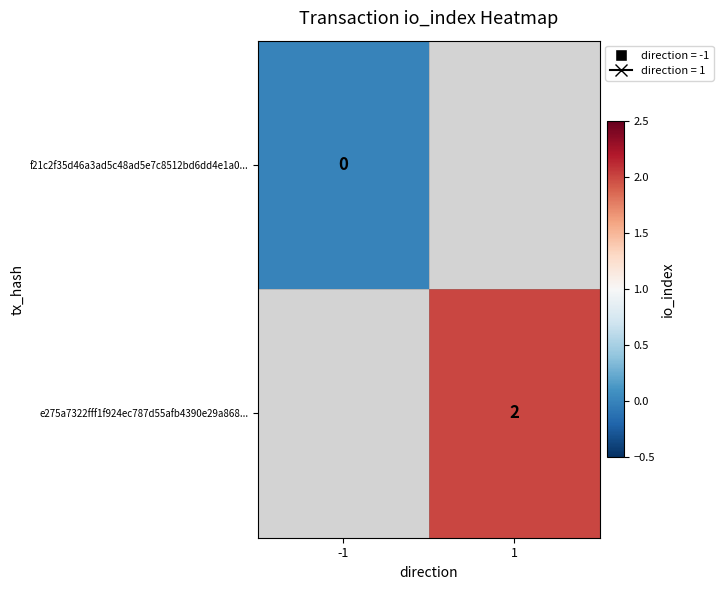

True or false: e275a7322fff1f924ec787d55afb4390e29a868... has a value of 3 at 1.

False